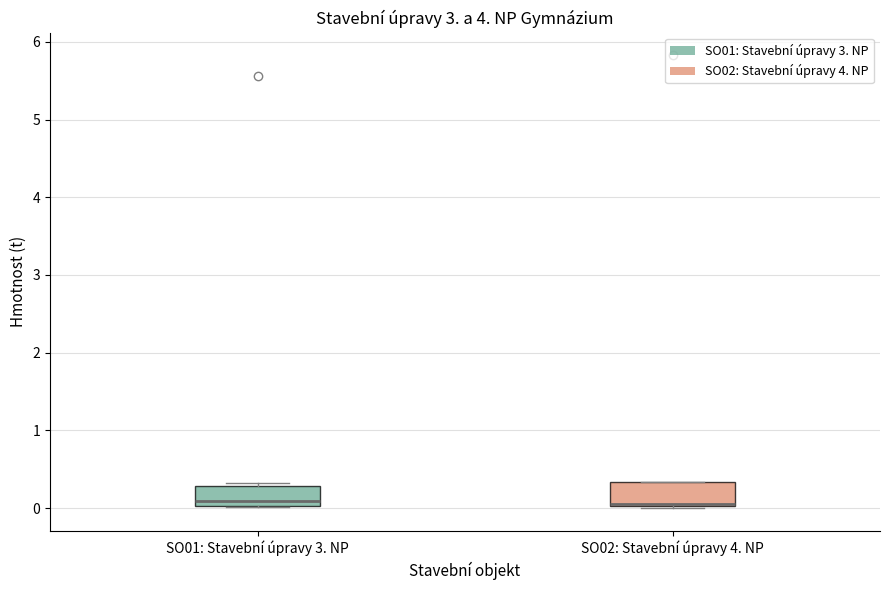

Where is the lower edge of the box for SO02: Stavební úpravy 4. NP on the y-axis? The values are not printed on the chart, so give them approximately, as read against the axis.

0.0